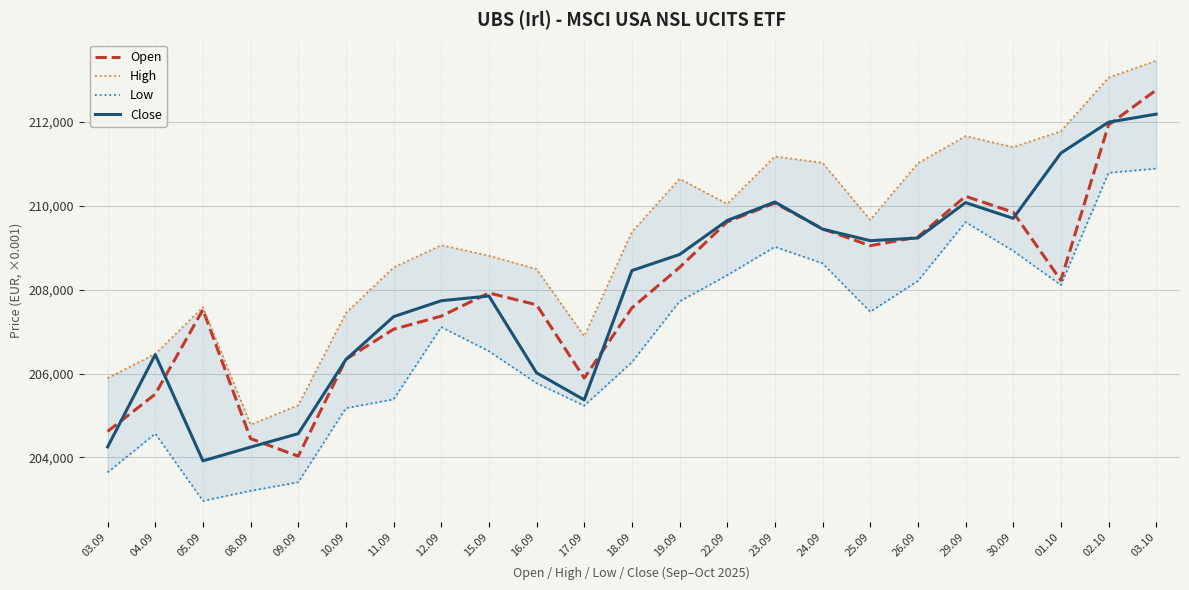

Reading left to right, transcribe all the data shown in this chart.

Open: 03.09=204619	04.09=205508	05.09=207523	08.09=204447	09.09=204028	10.09=206339	11.09=207056	12.09=207369	15.09=207922	16.09=207639	17.09=205892	18.09=207564	19.09=208530	22.09=209617	23.09=210067	24.09=209452	25.09=209049	26.09=209256	29.09=210228	30.09=209847	01.10=208223	02.10=211929	03.10=212762
High: 03.09=205891	04.09=206470	05.09=207581	08.09=204780	09.09=205245	10.09=207445	11.09=208529	12.09=209062	15.09=208810	16.09=208490	17.09=206889	18.09=209376	19.09=210644	22.09=210047	23.09=211176	24.09=211027	25.09=209663	26.09=211016	29.09=211662	30.09=211400	01.10=211779	02.10=213058	03.10=213462
Low: 03.09=203643	04.09=204566	05.09=202963	08.09=203203	09.09=203408	10.09=205174	11.09=205384	12.09=207109	15.09=206533	16.09=205770	17.09=205233	18.09=206272	19.09=207720	22.09=208345	23.09=209022	24.09=208628	25.09=207473	26.09=208209	29.09=209611	30.09=208927	01.10=208110	02.10=210787	03.10=210888
Close: 03.09=204249	04.09=206451	05.09=203917	08.09=204245	09.09=204566	10.09=206334	11.09=207356	12.09=207736	15.09=207849	16.09=206016	17.09=205372	18.09=208455	19.09=208839	22.09=209650	23.09=210091	24.09=209444	25.09=209169	26.09=209232	29.09=210077	30.09=209701	01.10=211257	02.10=211995	03.10=212187